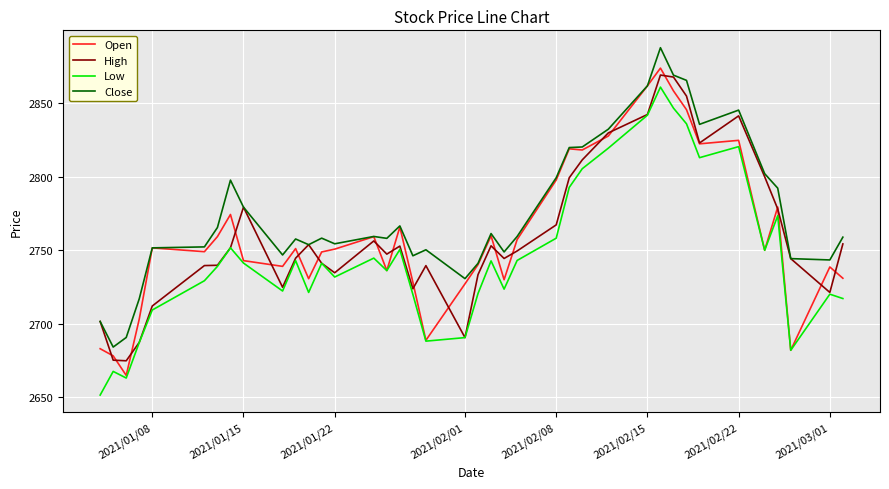

Which series has the largest total across all categories?

Close